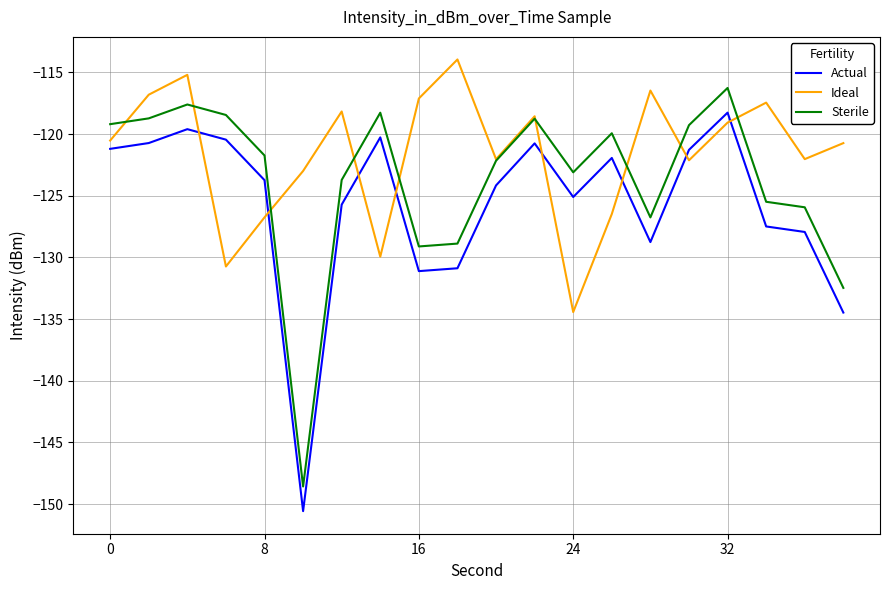

What is the average value of the Ideal series?

-121.6